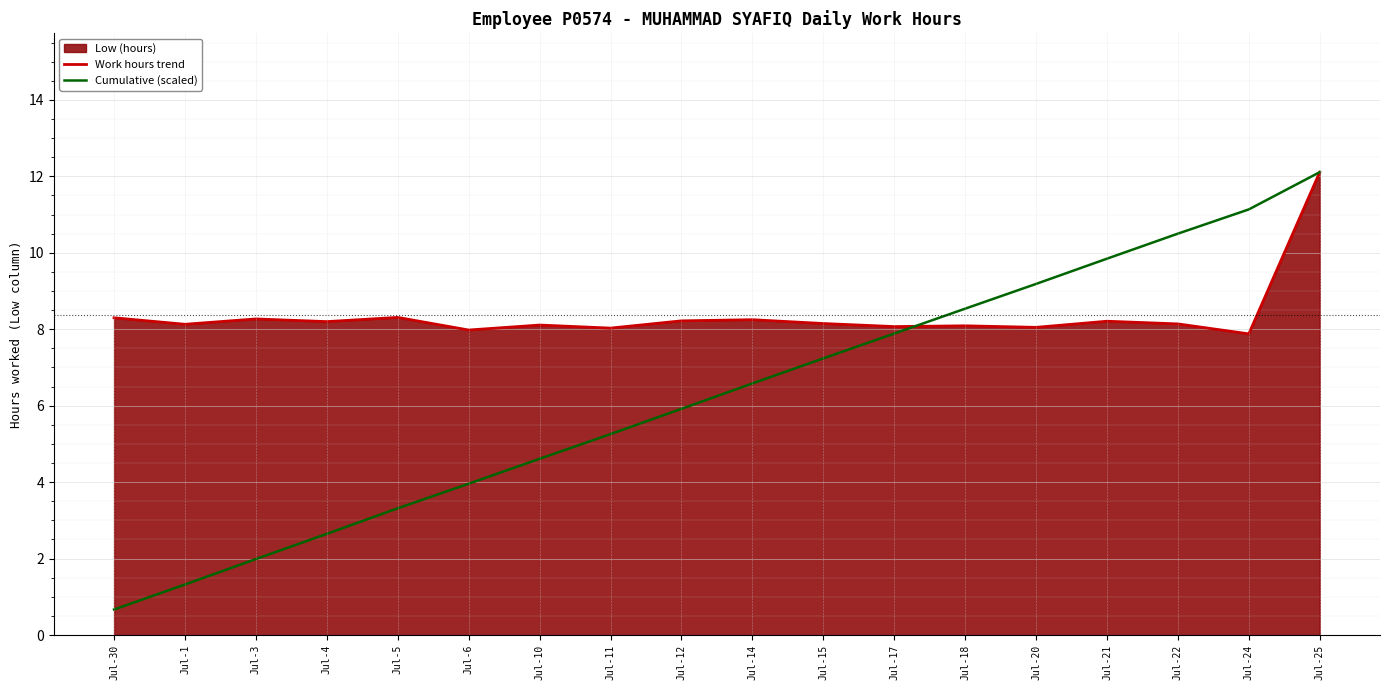

What is the average value of the Cumulative (scaled) series?

6.3